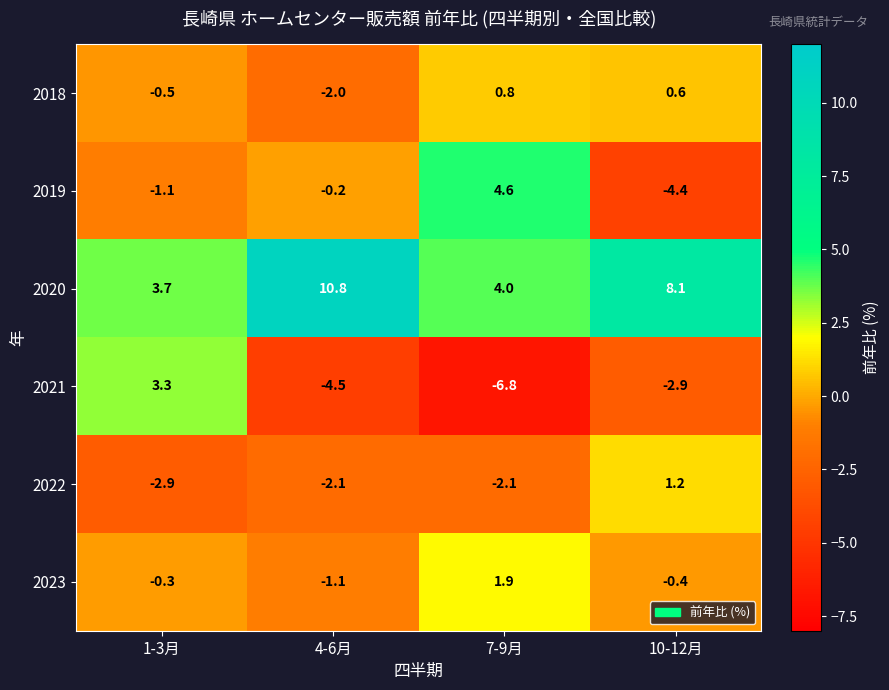

Which series has the largest total across all categories?

2020